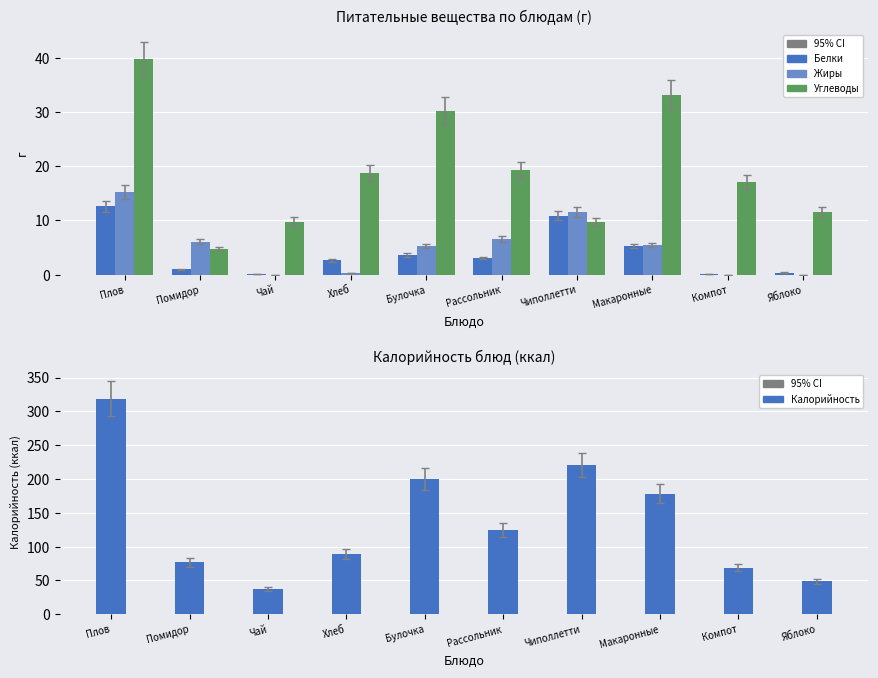

Which series has the largest range (max minus min)?

Калорийность